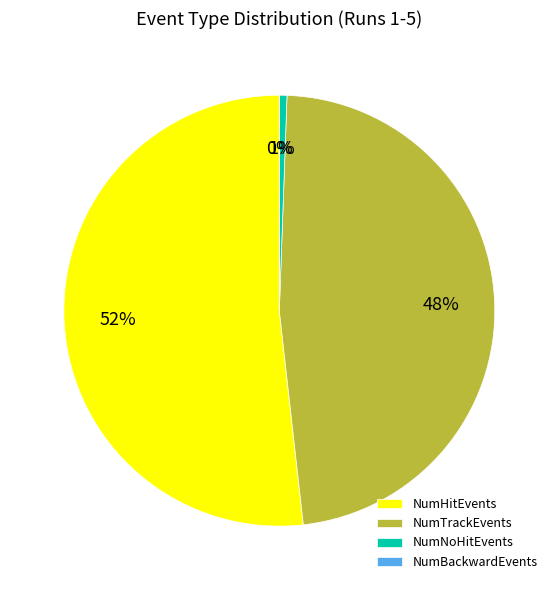

Which slice is the largest?

NumHitEvents